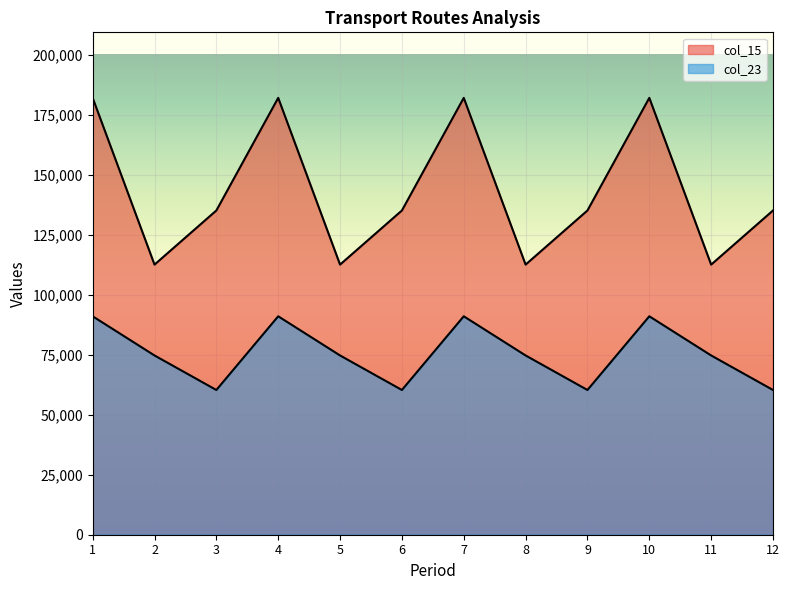

At which label is the value closest to 75659?

2